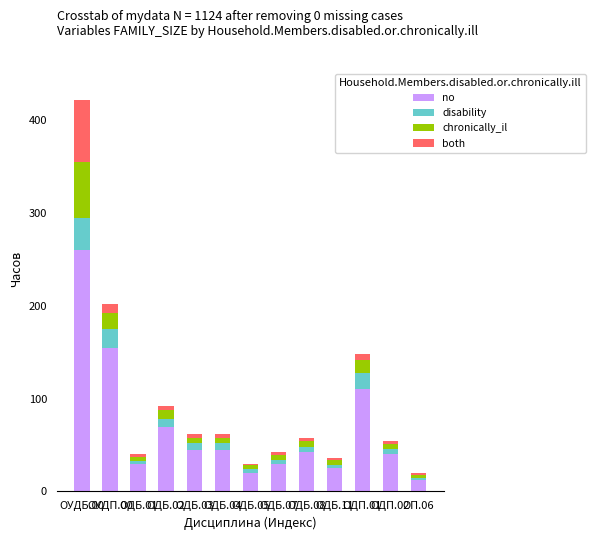

The value of no at ОДБ.11 is 25. True or false?

True